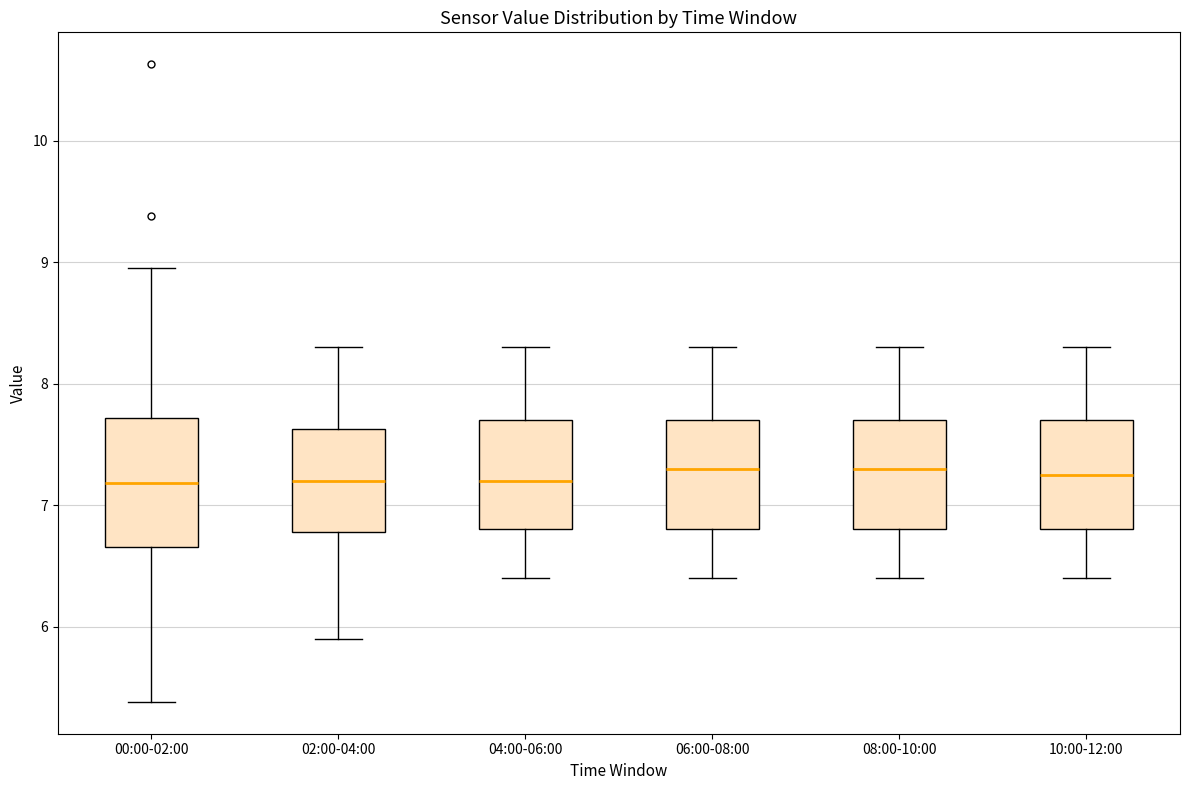

Reading left to right, transcribe this box plot: for each box, give where its median line is, the range the box spans, and where its two whiskers end, as read against the y-axis. The values are not printed on the chart, so give them approximately, as read against the axis.

00:00-02:00: median 7.2, box 6.7 to 7.7, whiskers 5.4 to 9.0
02:00-04:00: median 7.2, box 6.8 to 7.6, whiskers 5.9 to 8.3
04:00-06:00: median 7.2, box 6.8 to 7.7, whiskers 6.4 to 8.3
06:00-08:00: median 7.3, box 6.8 to 7.7, whiskers 6.4 to 8.3
08:00-10:00: median 7.3, box 6.8 to 7.7, whiskers 6.4 to 8.3
10:00-12:00: median 7.3, box 6.8 to 7.7, whiskers 6.4 to 8.3